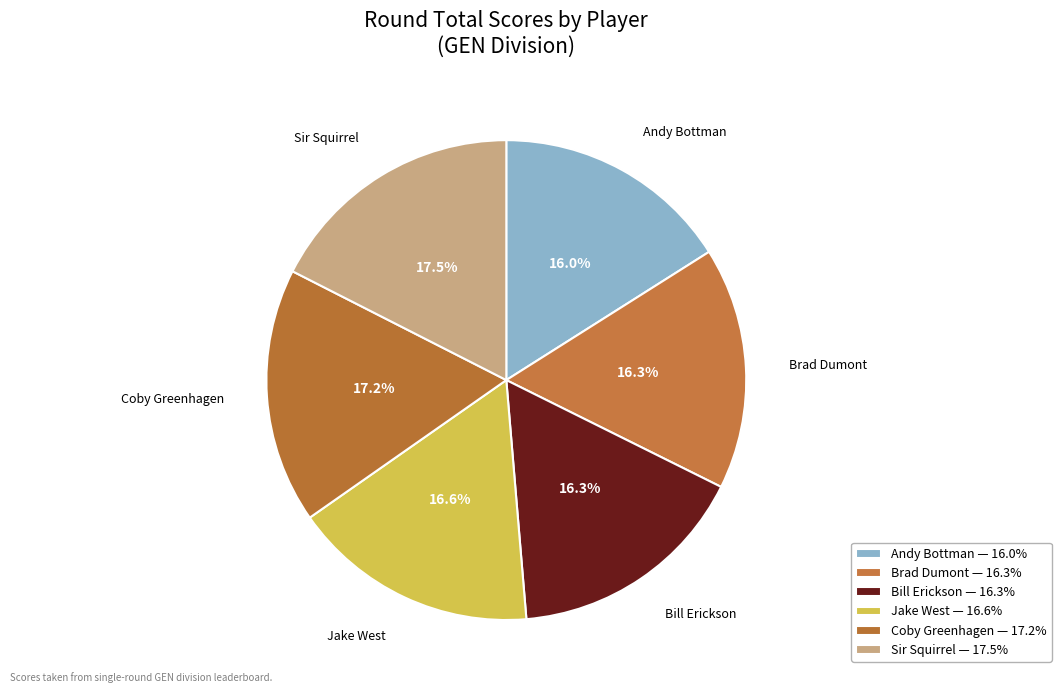

What percentage is the Bill Erickson slice, to the nearest percent?

16%